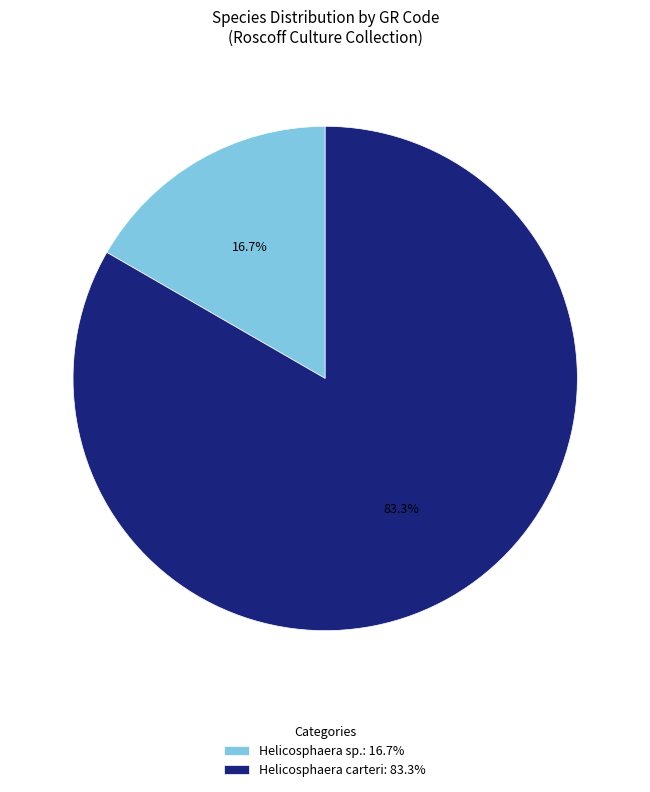

Is there any slice that represents more than half of the pie?

Yes